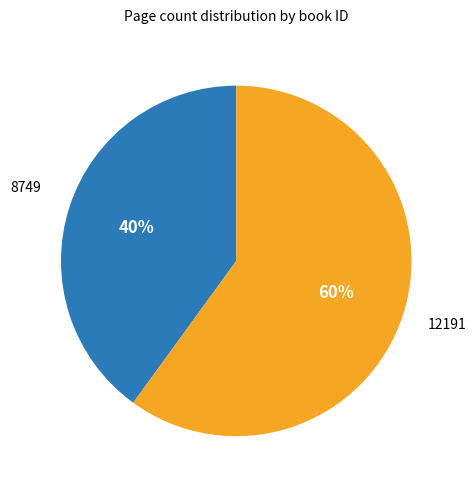

Is there any slice that represents more than half of the pie?

Yes